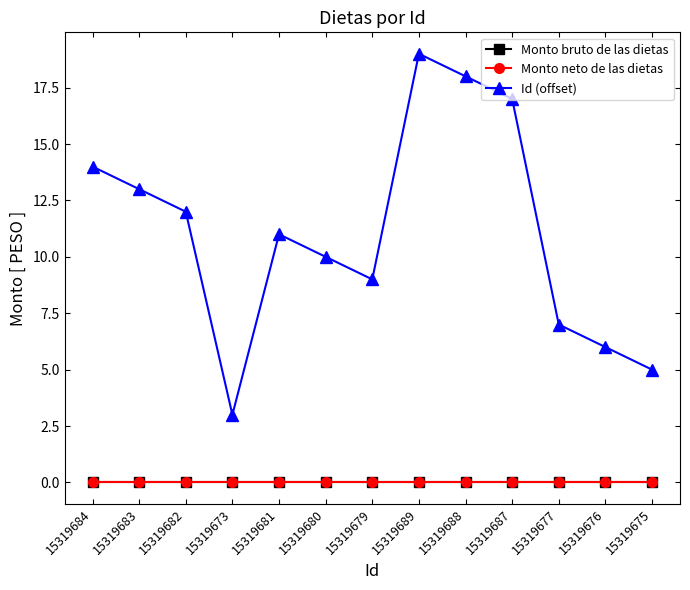

In Id (offset), how many points are lower than both neighbors (excluding endpoints)?

2